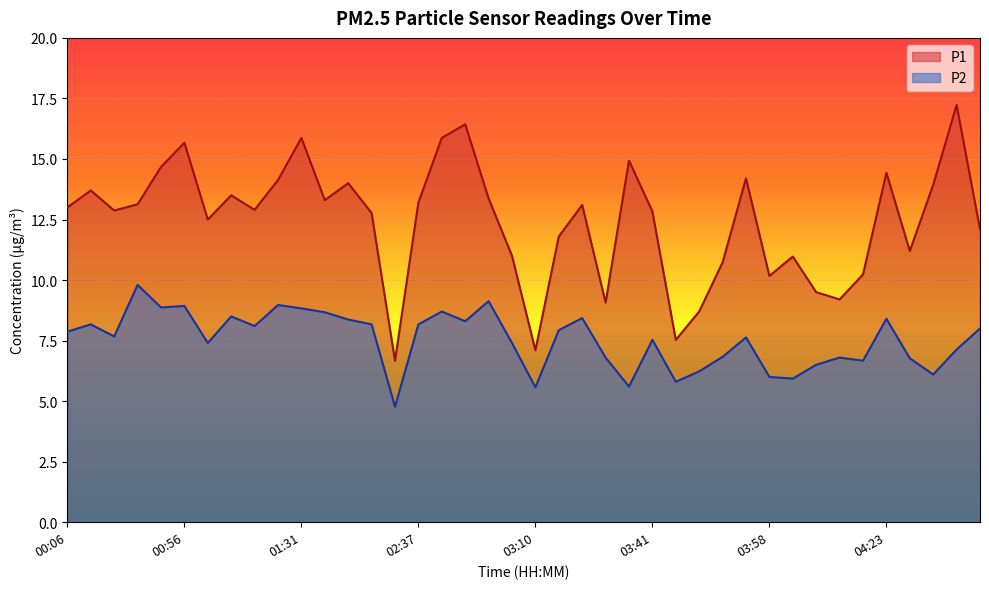

Reading right to left, what are all the values shown in this chart?

P1: 04:35=12.1	04:32=17.2	04:29=13.9	04:26=11.2	04:23=14.4	04:20=10.2	04:17=9.2	04:11=9.5	04:01=11.0	03:58=10.2	03:55=14.2	03:51=10.7	03:48=8.7	03:44=7.5	03:41=12.8	03:38=14.9	03:22=9.1	03:15=13.1	03:12=11.8	03:10=7.1	03:06=11.0	02:56=13.4	02:43=16.4	02:40=15.9	02:37=13.2	02:05=6.7	01:58=12.8	01:55=14.0	01:48=13.3	01:31=15.9	01:21=14.1	01:15=12.9	01:12=13.5	01:05=12.5	00:56=15.7	00:53=14.7	00:42=13.1	00:28=12.9	00:17=13.7	00:06=13.0
P2: 04:35=8.0	04:32=7.1	04:29=6.1	04:26=6.8	04:23=8.4	04:20=6.7	04:17=6.8	04:11=6.5	04:01=5.9	03:58=6.0	03:55=7.6	03:51=6.8	03:48=6.2	03:44=5.8	03:41=7.5	03:38=5.6	03:22=6.8	03:15=8.4	03:12=7.9	03:10=5.6	03:06=7.4	02:56=9.1	02:43=8.3	02:40=8.7	02:37=8.2	02:05=4.8	01:58=8.2	01:55=8.4	01:48=8.7	01:31=8.8	01:21=9.0	01:15=8.1	01:12=8.5	01:05=7.4	00:56=8.9	00:53=8.9	00:42=9.8	00:28=7.7	00:17=8.2	00:06=7.9